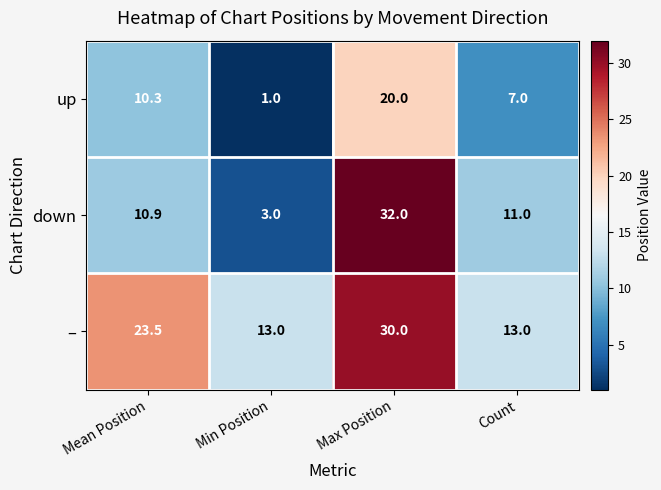

What is the highest value of the up series?

20.0